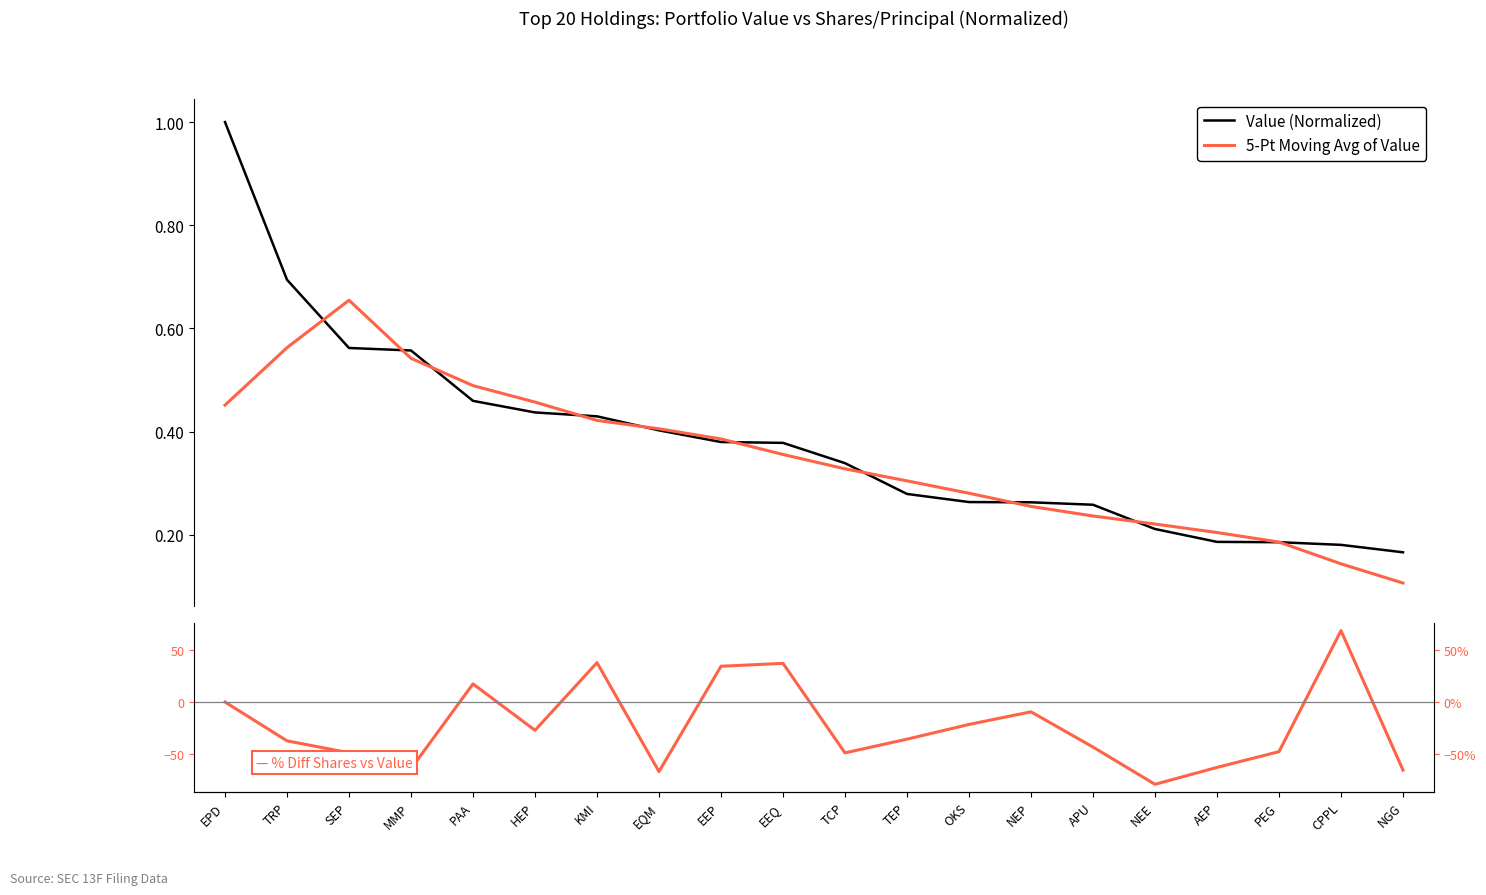

At which category is the sum across all series the highest?

CPPL